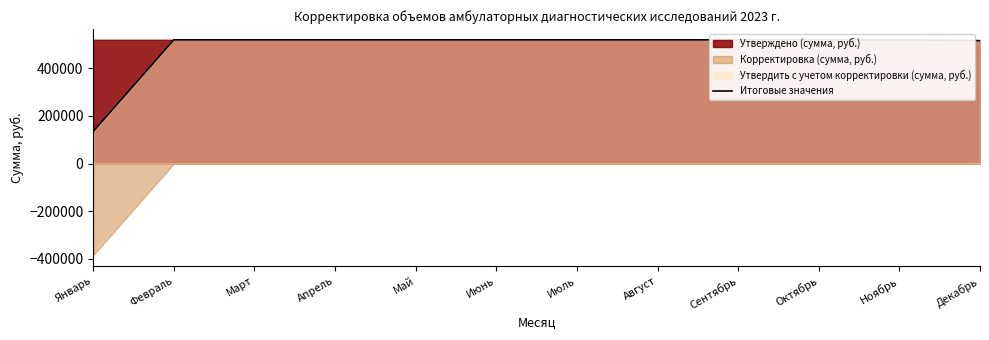

What is the difference between the second highest and second lowest values?

3581.0